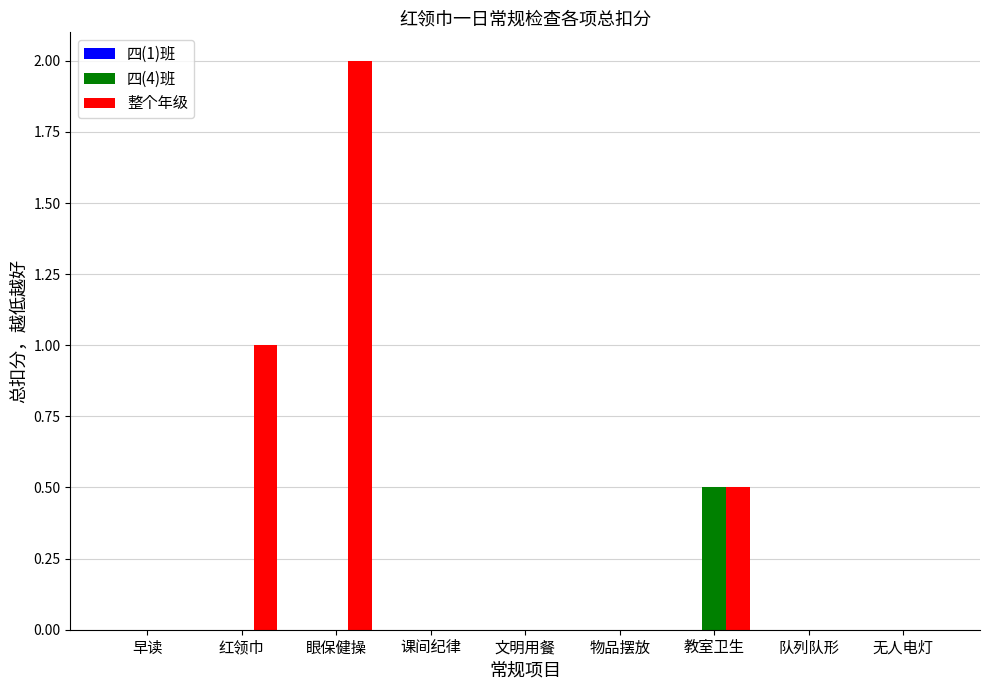

Which series has the largest range (max minus min)?

整个年级